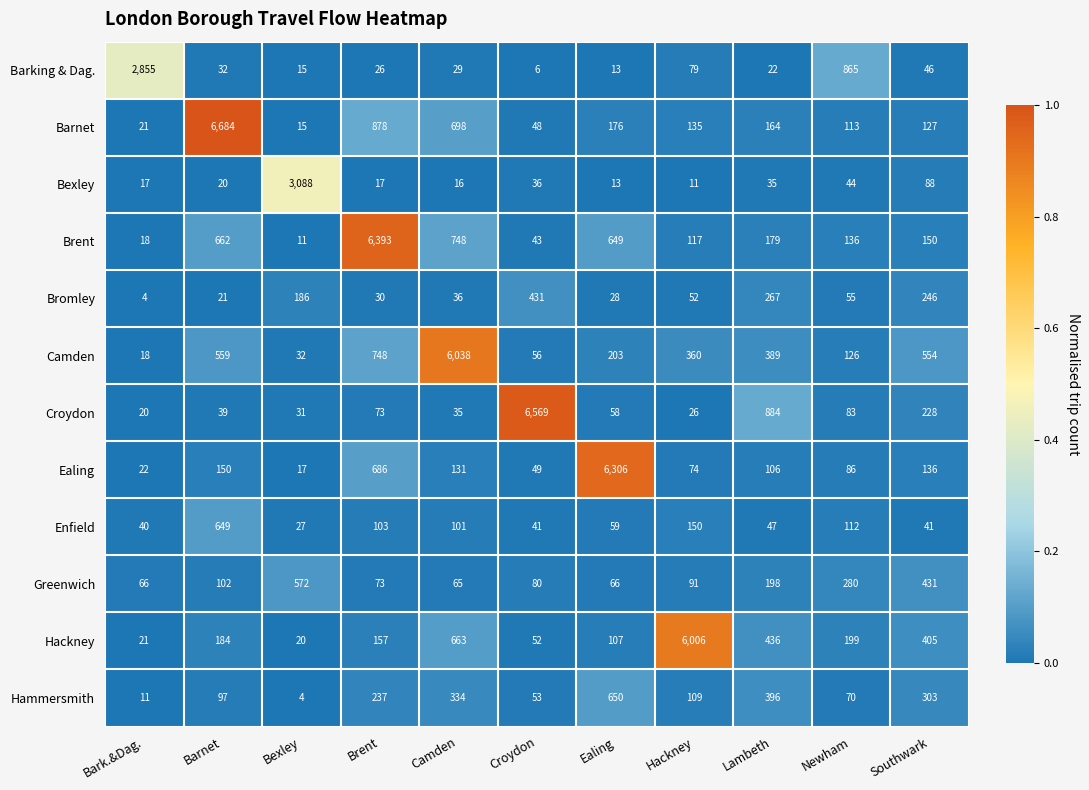

The Bexley series shows 13 at Ealing. True or false?

True